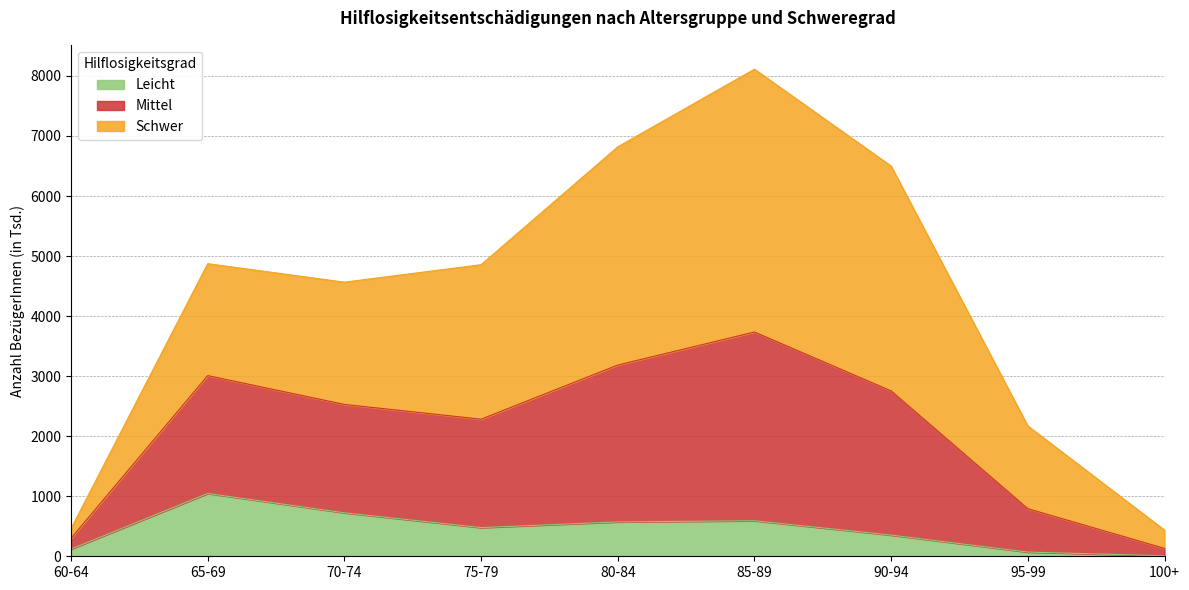

What are all the series names shown in the legend?

Leicht, Mittel, Schwer